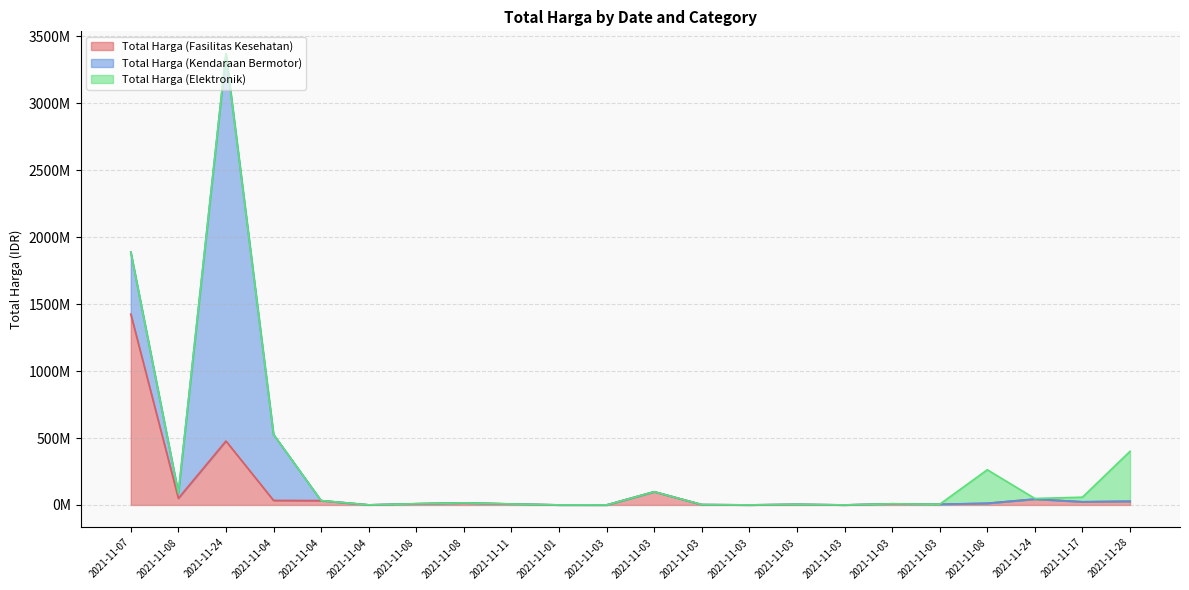

What is the label of the 21st point from the right?

2021-11-08